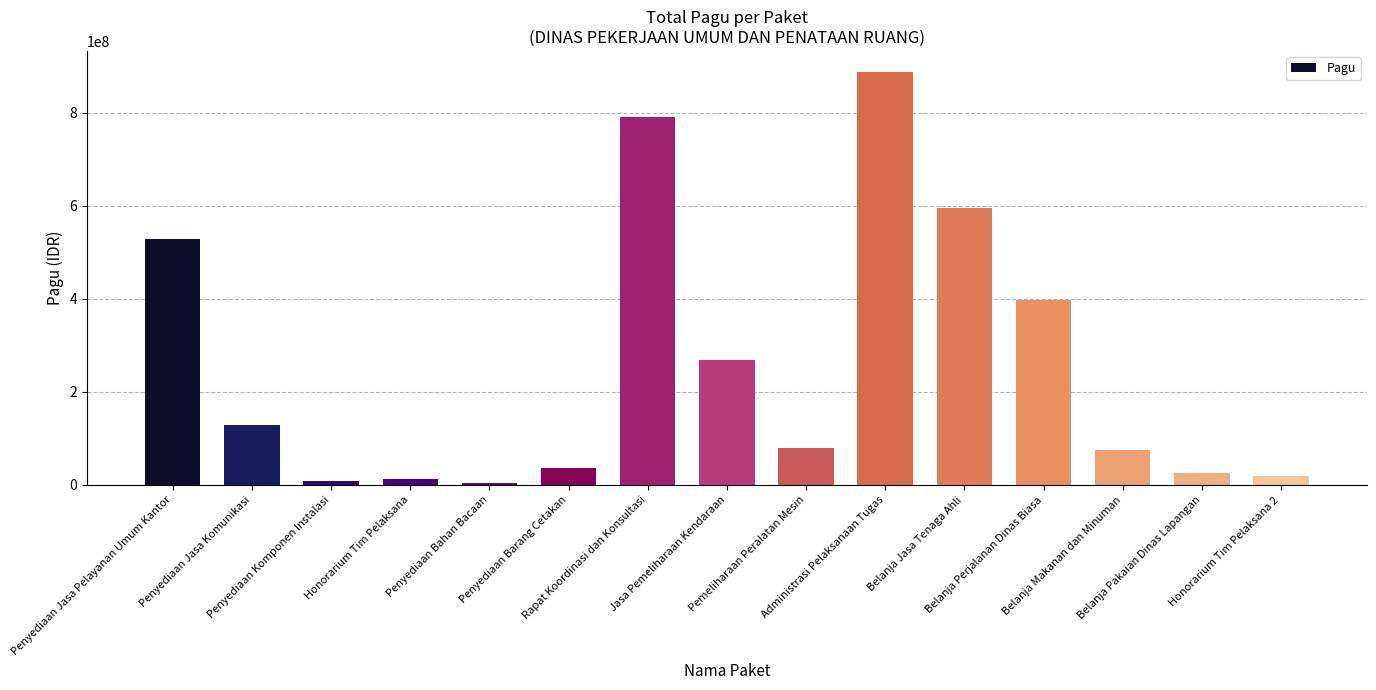

What is the label of the 10th bar from the left?

Administrasi Pelaksanaan Tugas